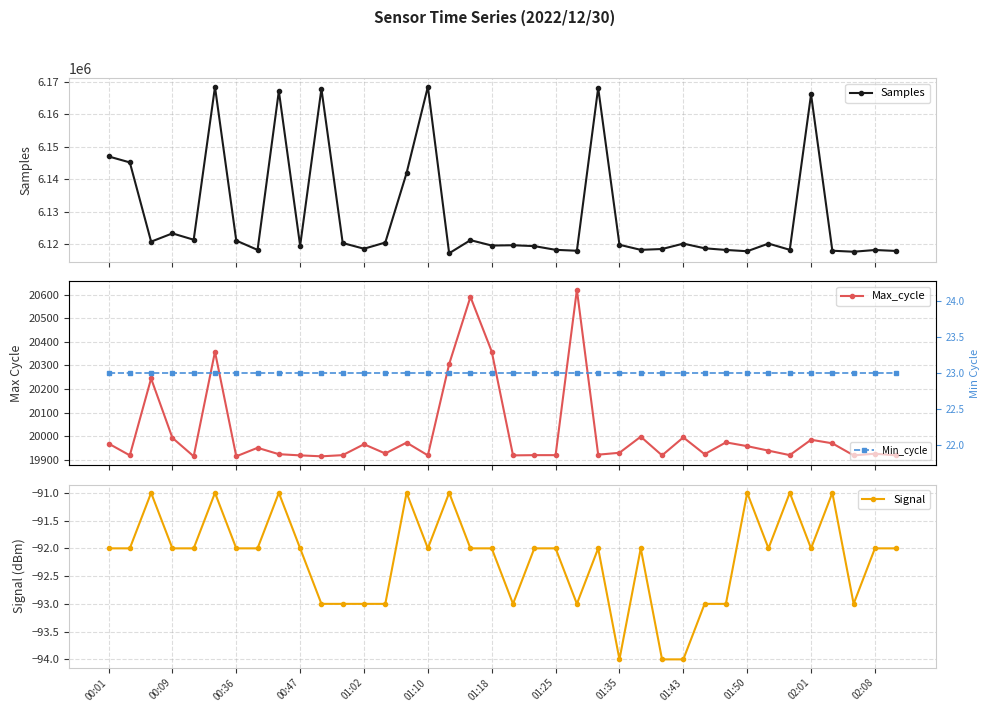

How many categories are shown in the chart?

38